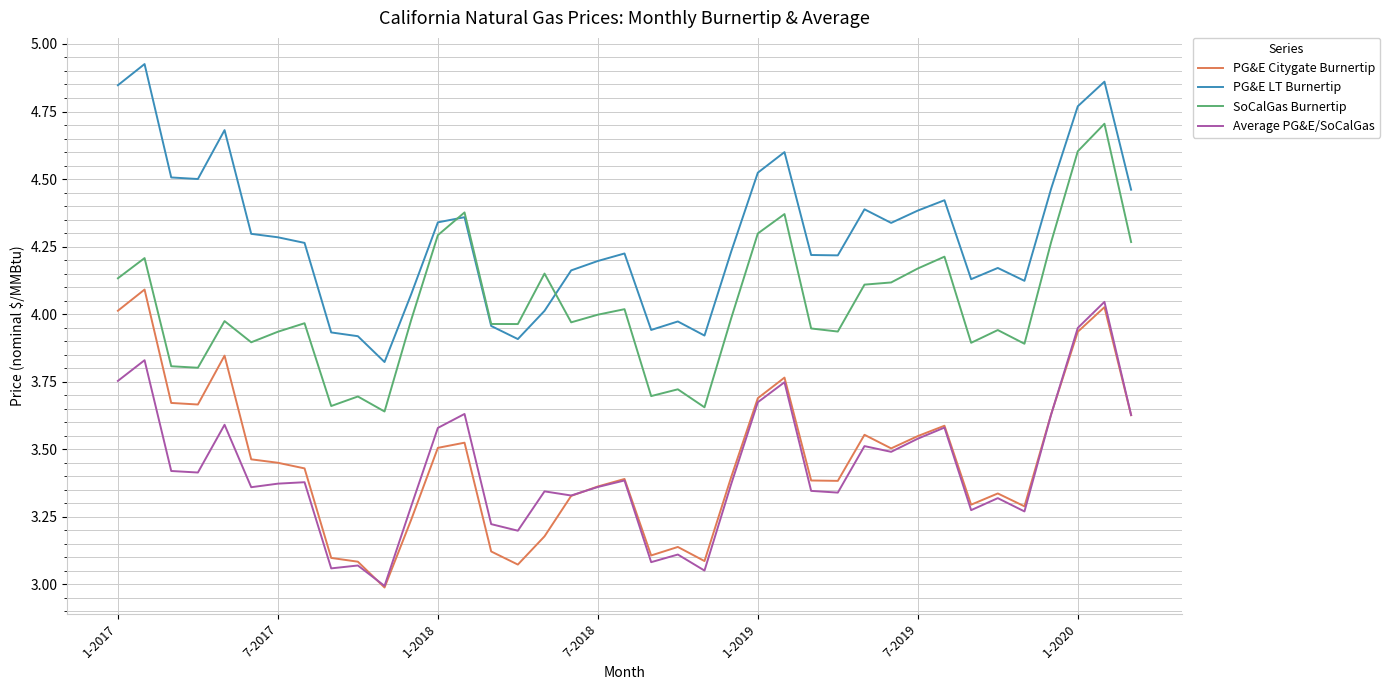

What is the smallest value displayed?

3.0